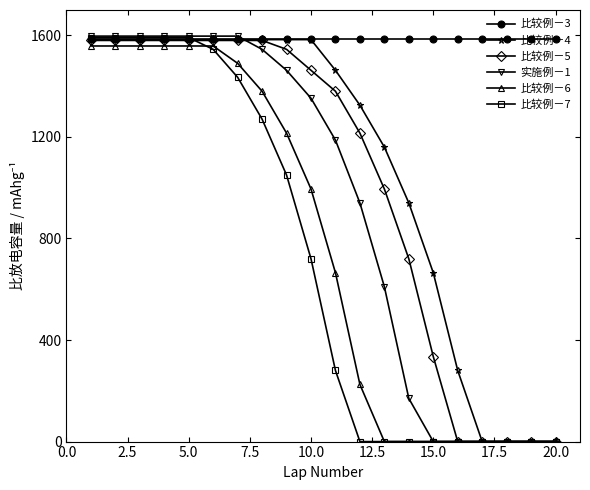

What is the value of the 比较例－3 point at the 9th from the left?

1583.9